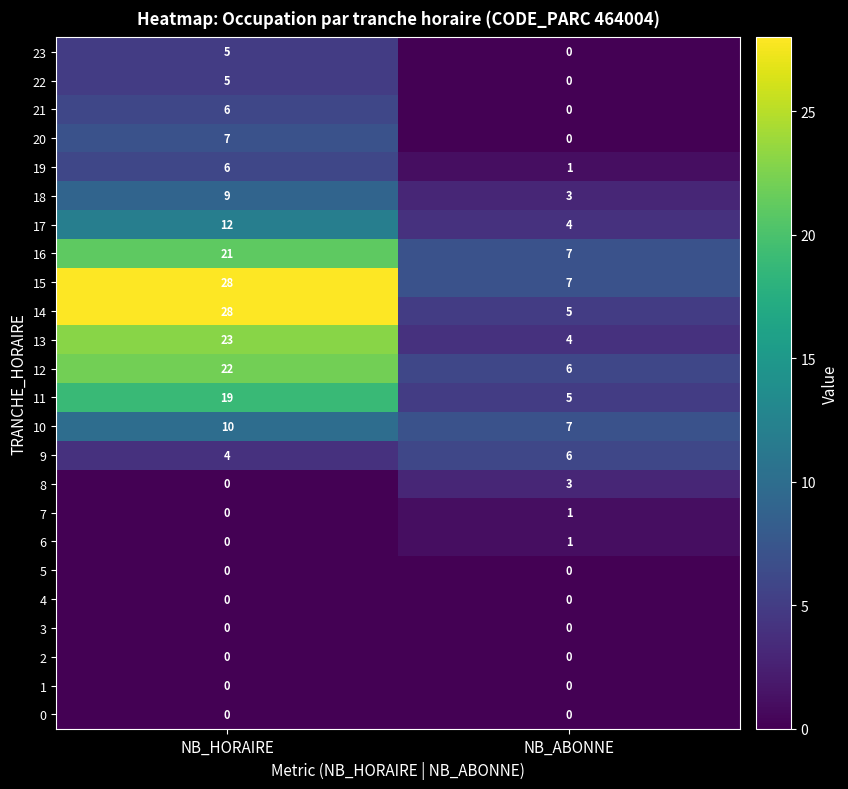

What is the spread (max minus min) of values at NB_ABONNE?

7